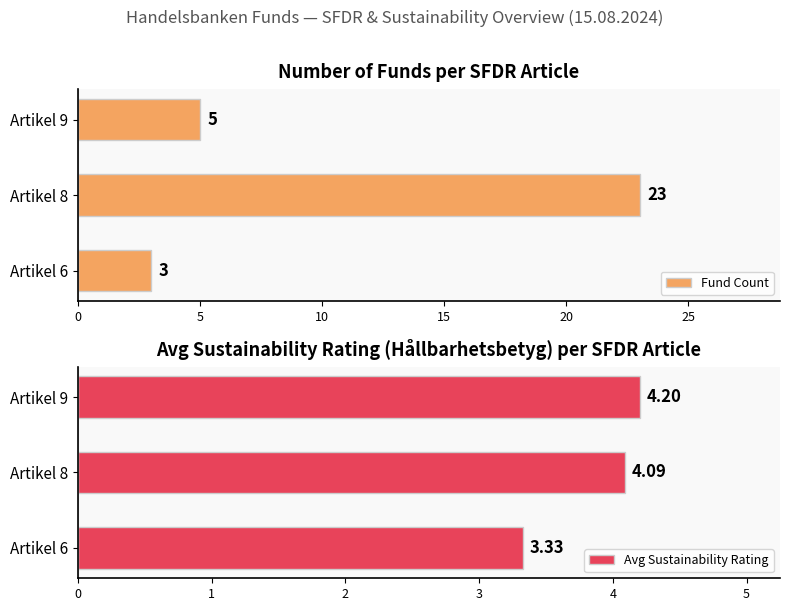

What is the maximum value for Fund Count?

23